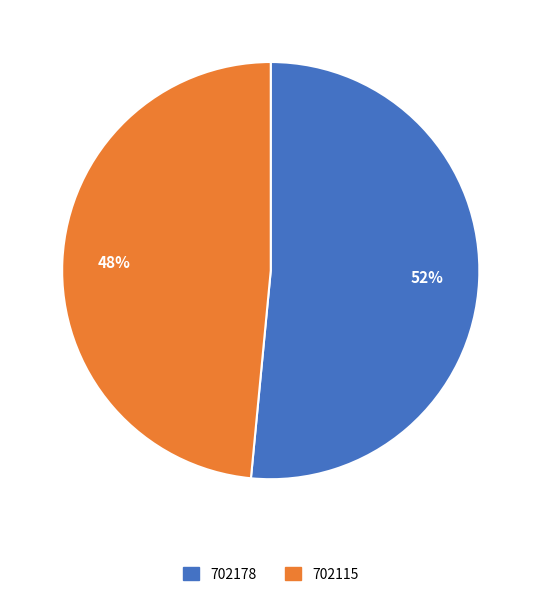

To the nearest percent, what is the average slice percentage?

50%